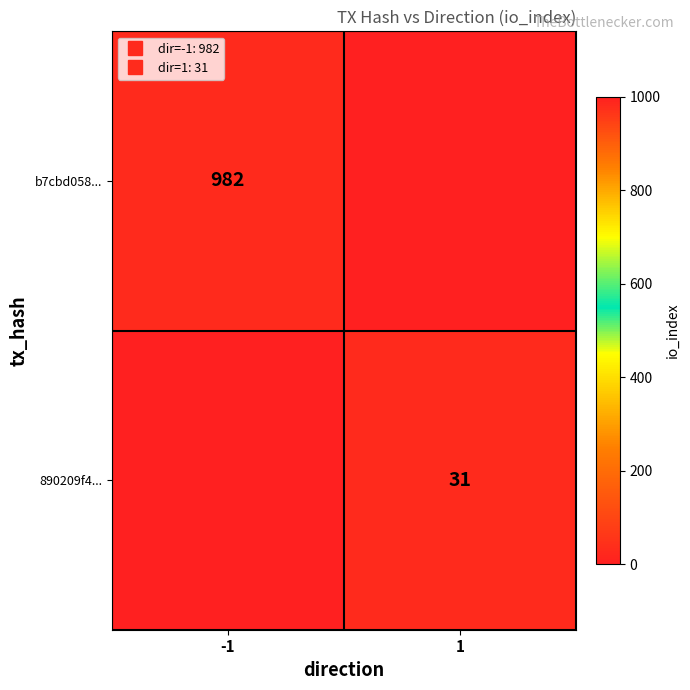

What is the difference between the highest and lowest values at -1?

982